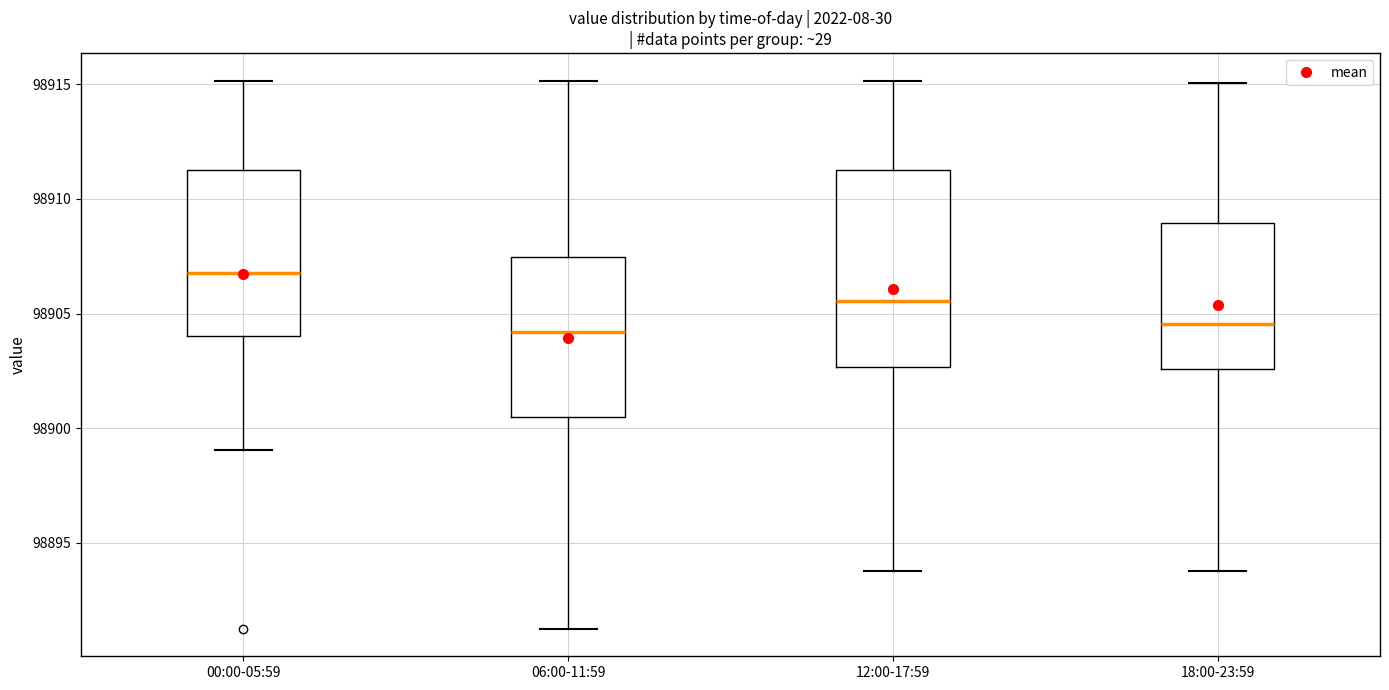

Where does the lower whisker of the box for 12:00-17:59 end on the y-axis? The values are not printed on the chart, so give them approximately, as read against the axis.

98894.0